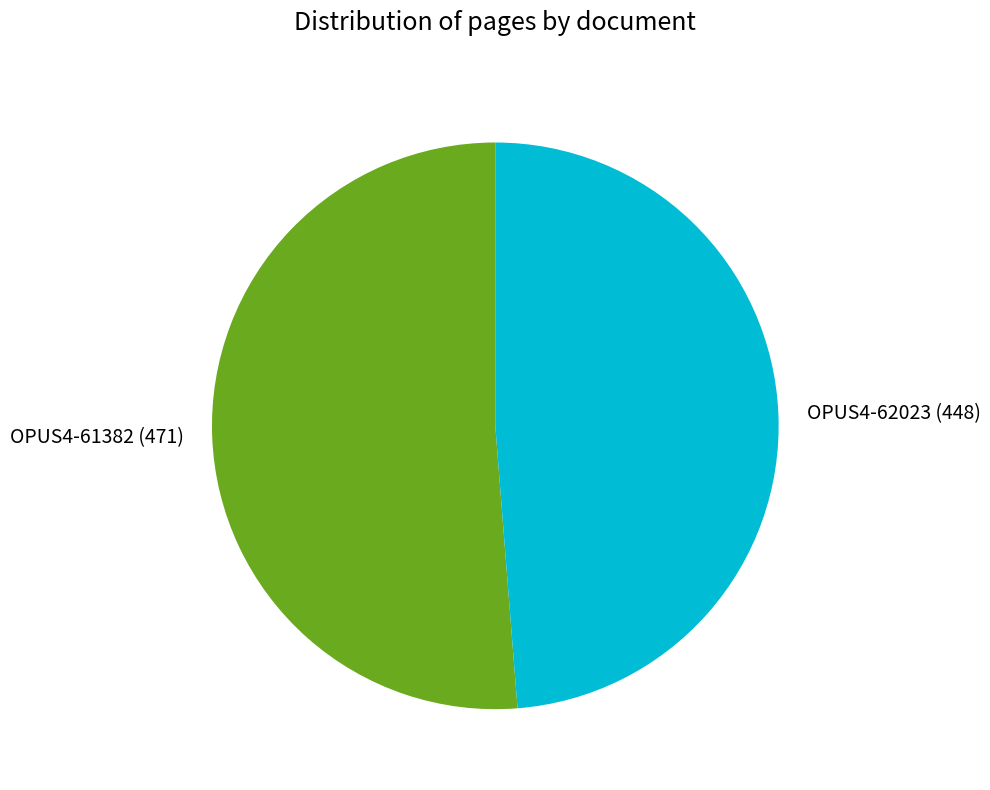

Which category has the smallest portion of the pie?

OPUS4-62023